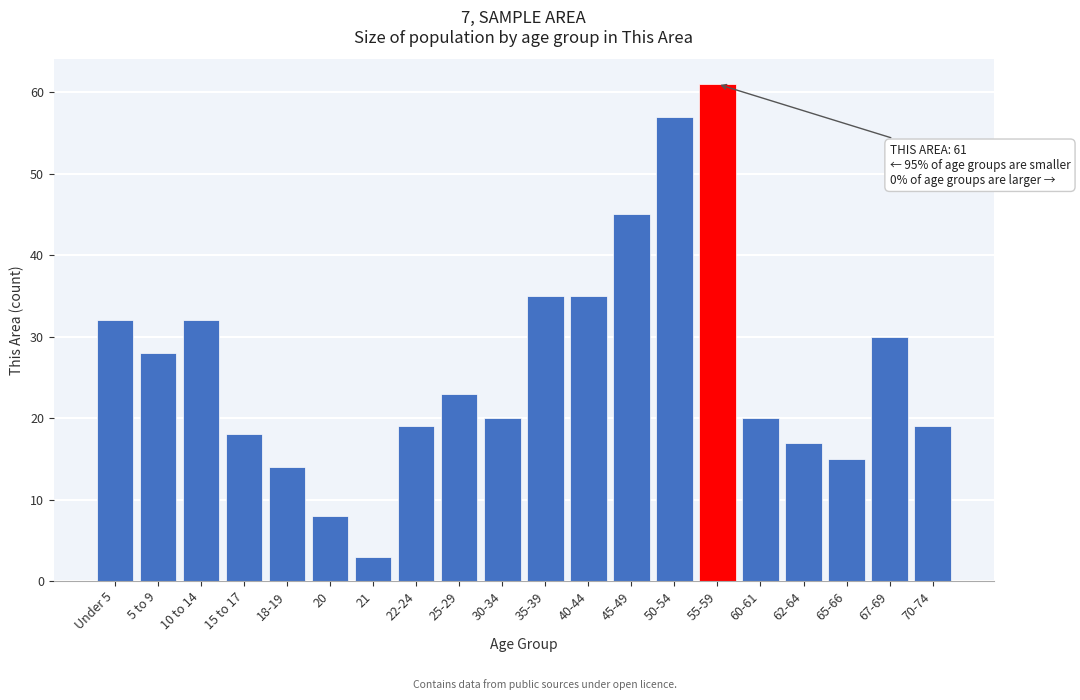

Reading right to left, extract all data points from this chart.

70-74=19	67-69=30	65-66=15	62-64=17	60-61=20	55-59=61	50-54=57	45-49=45	40-44=35	35-39=35	30-34=20	25-29=23	22-24=19	21=3	20=8	18-19=14	15 to 17=18	10 to 14=32	5 to 9=28	Under 5=32